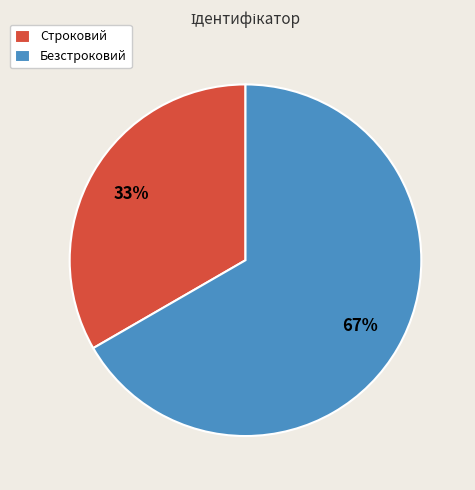

The Строковий slice represents 26% of the pie. True or false?

False